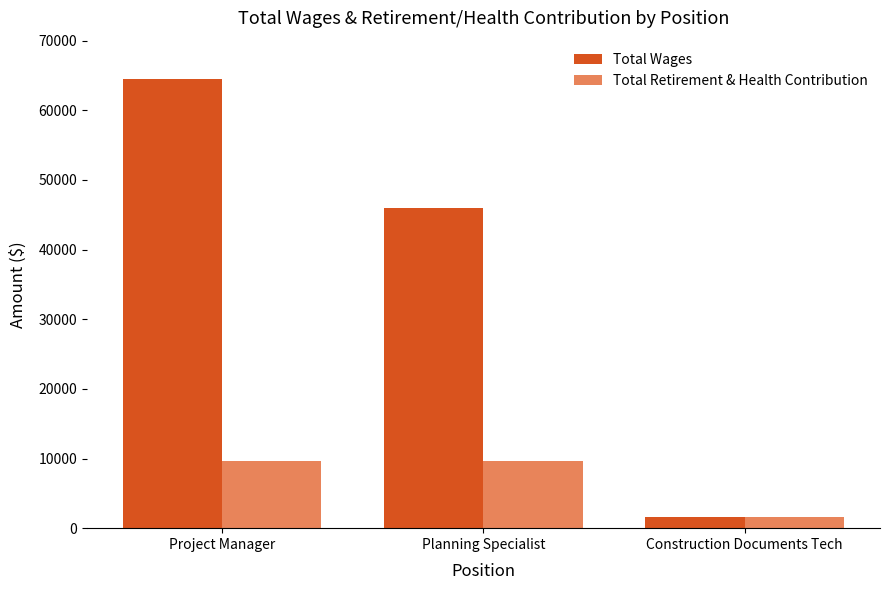

Are the bars horizontal?

No